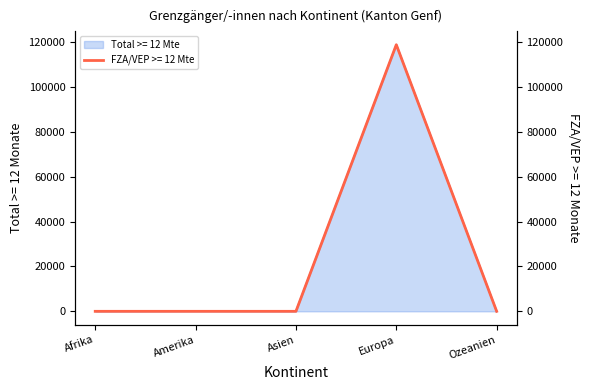

Rank the categories by FZA/VEP >= 12 Mte value from highest to lowest.

Europa, Afrika, Amerika, Asien, Ozeanien